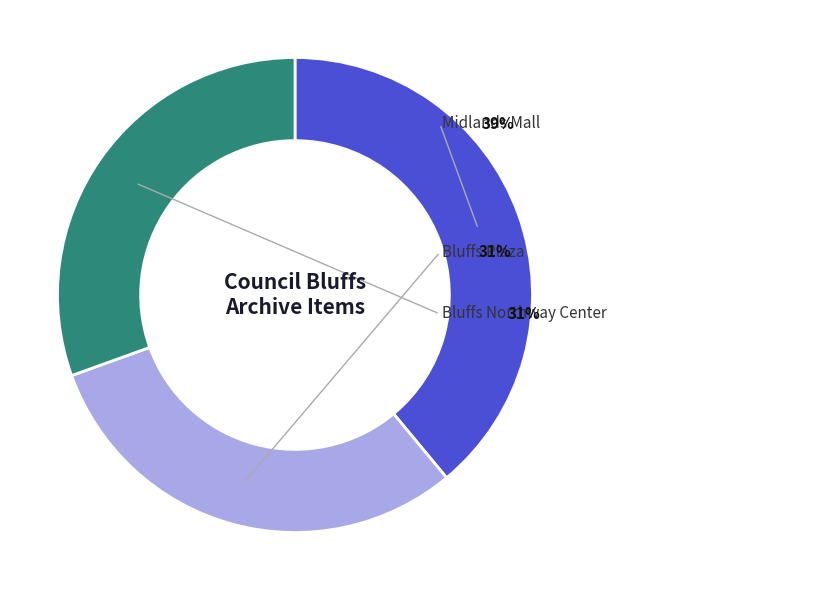

True or false: Bluffs Northway Center accounts for 31% of the total.

True